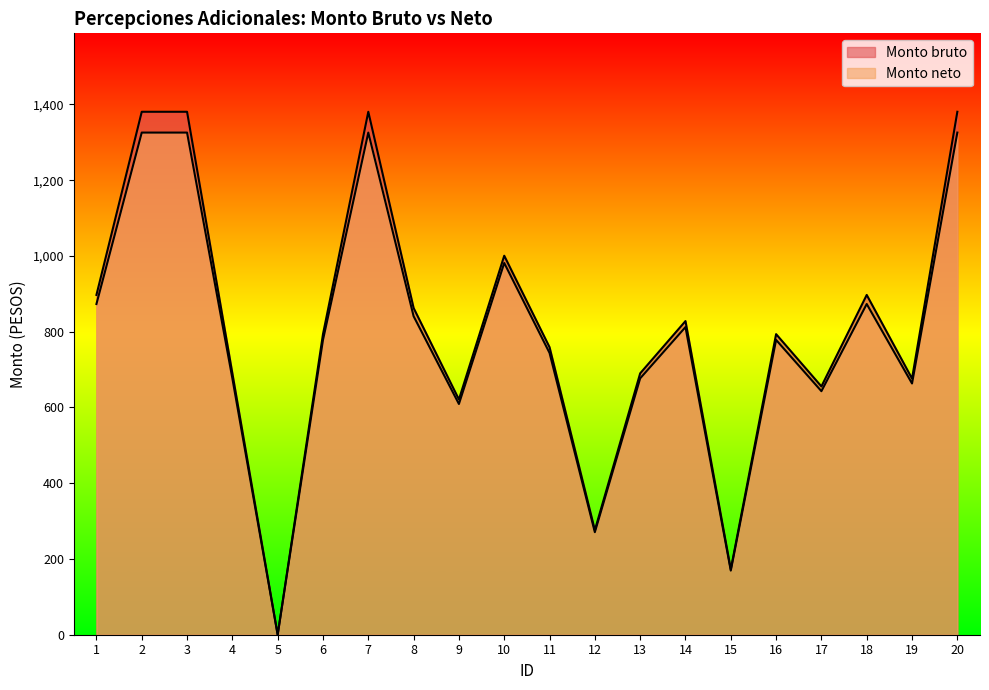

Reading left to right, extract all data points from this chart.

Monto bruto: 897.0	1380.5	1380.5	690.0	0.0	793.5	1380.5	862.5	621.0	1000.5	759.0	276.0	690.0	828.0	172.5	793.5	655.5	897.0	676.2	1380.5
Monto neto: 873.0	1325.6	1325.6	676.8	0.0	778.3	1325.6	840.7	609.1	981.3	743.9	270.7	676.8	812.1	169.2	778.3	642.9	873.0	663.2	1325.6